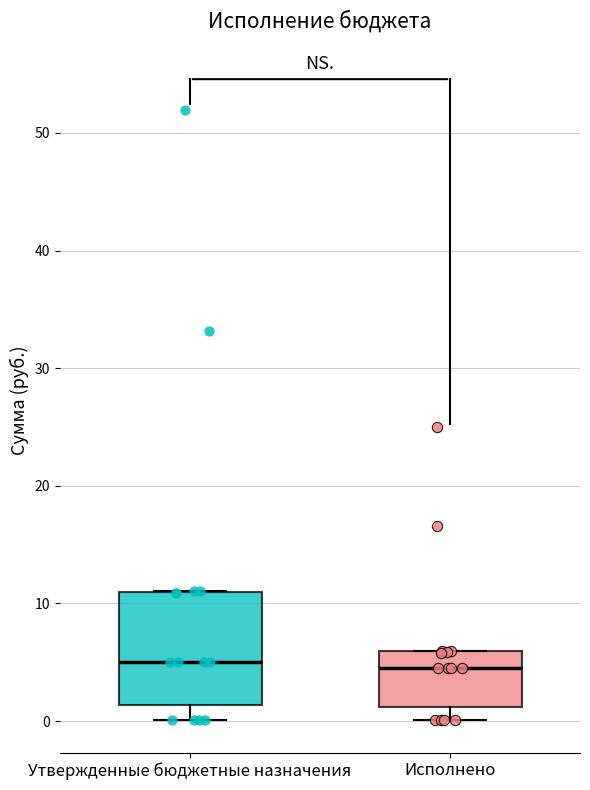

Reading left to right, transcribe this box plot: for each box, give where its median line is, the range the box spans, and where its two whiskers end, as read against the y-axis. The values are not printed on the chart, so give them approximately, as read against the axis.

Утвержденные бюджетные назначения: median 5, box 1 to 11, whiskers 0 to 11
Исполнено: median 5, box 1 to 6, whiskers 0 to 6